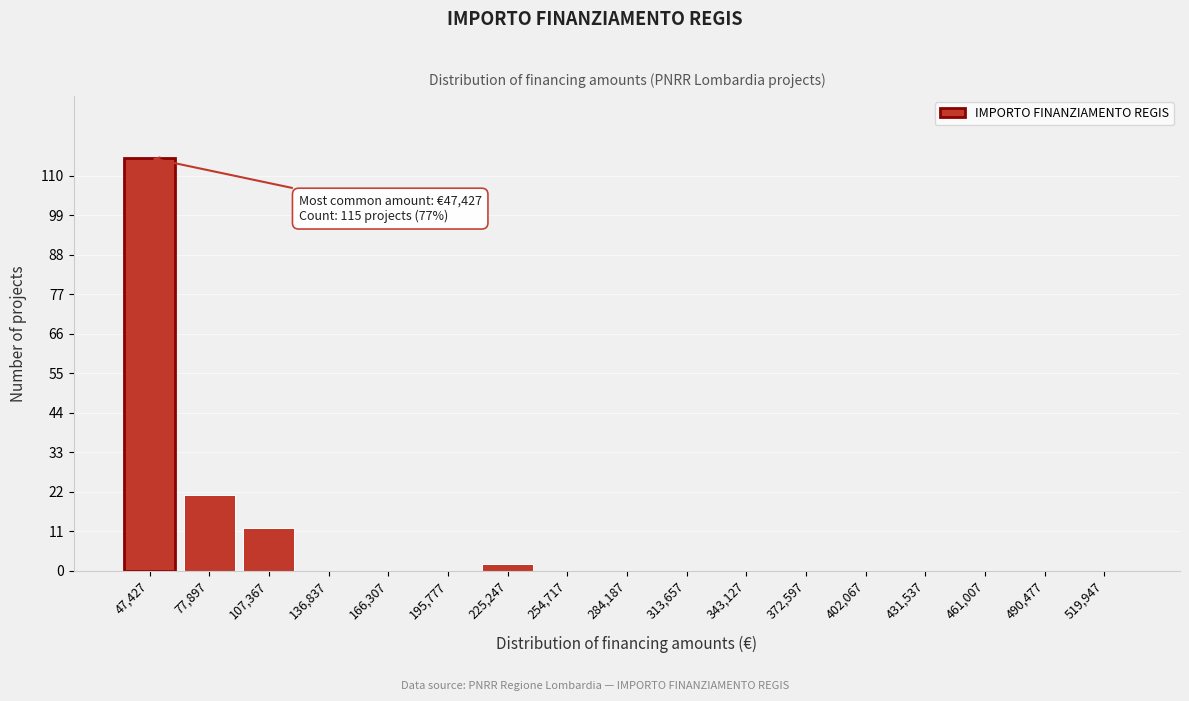

Reading left to right, extract all data points from this chart.

47,427=115	77,897=21	107,367=12	136,837=0	166,307=0	195,777=0	225,247=2	254,717=0	284,187=0	313,657=0	343,127=0	372,597=0	402,067=0	431,537=0	461,007=0	490,477=0	519,947=0